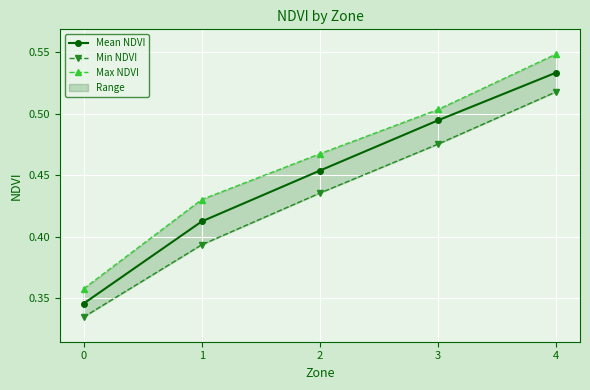

Which series changed the most between 2 and 4?

Min NDVI